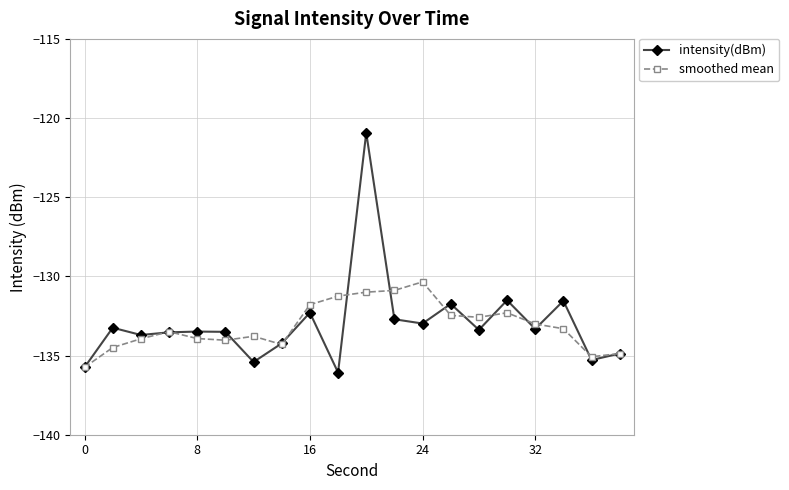

What is the maximum value for intensity(dBm)?

-120.9